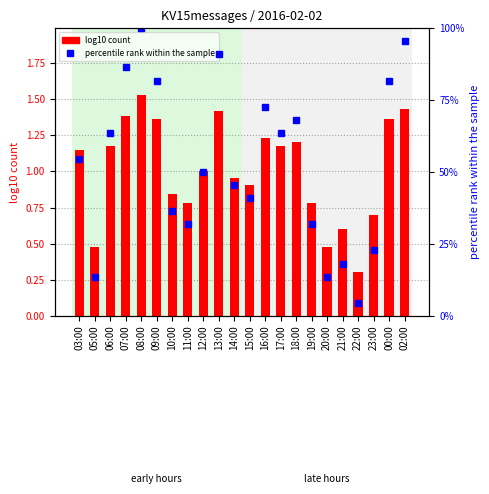

What are all the series names shown in the legend?

log10 count, percentile rank within the sample